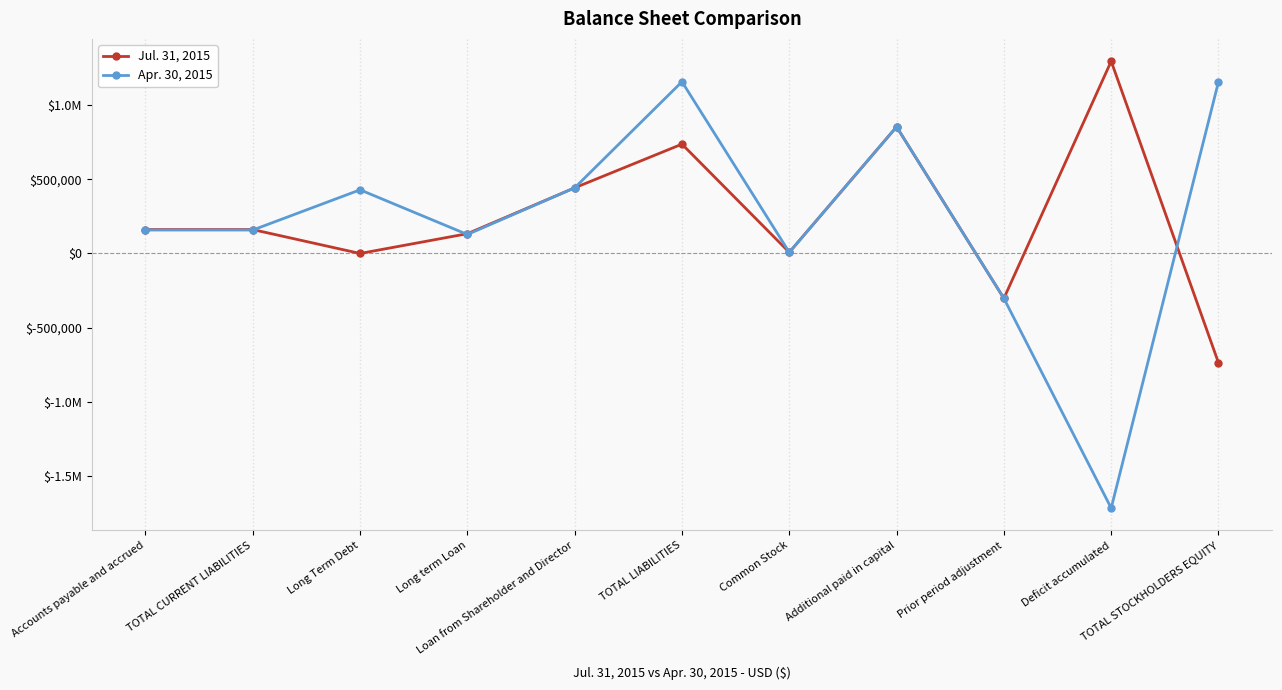

Which label corresponds to the smallest value in the chart?

Deficit accumulated